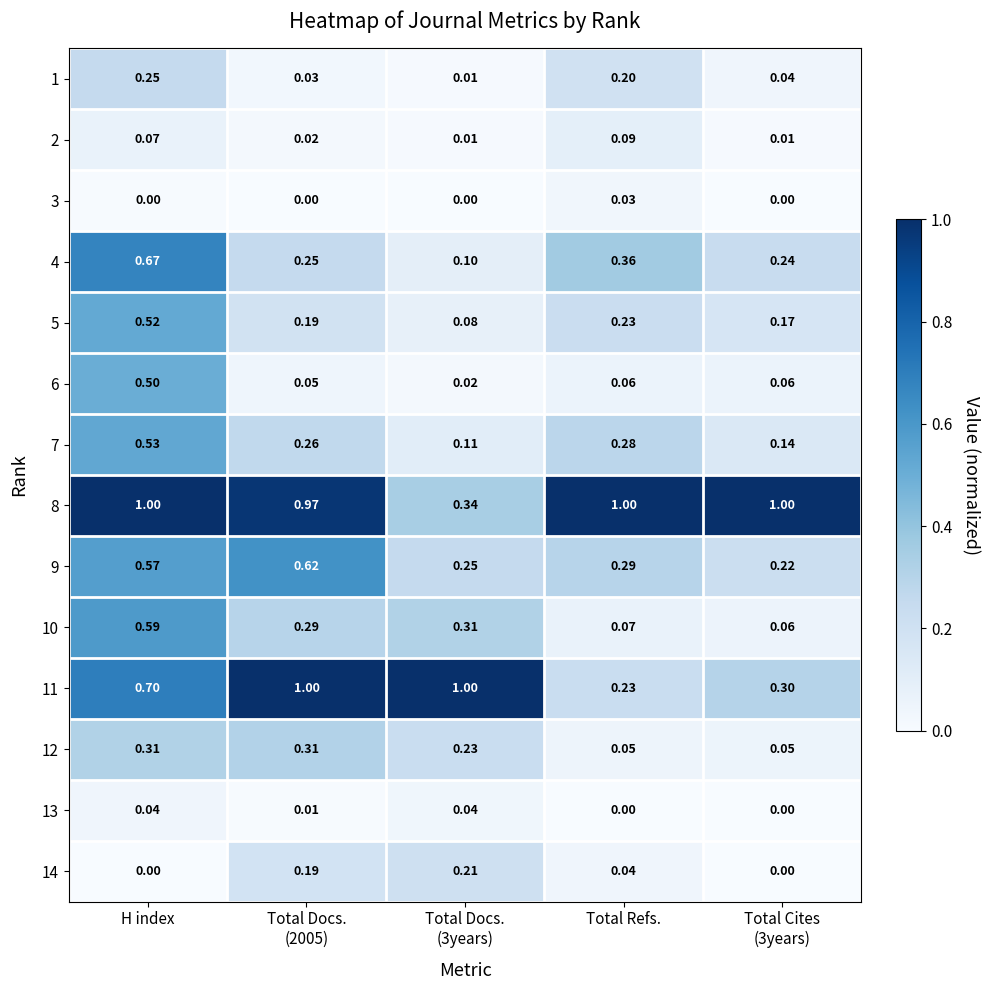

At how many categories does at least one series exceed 0?

5